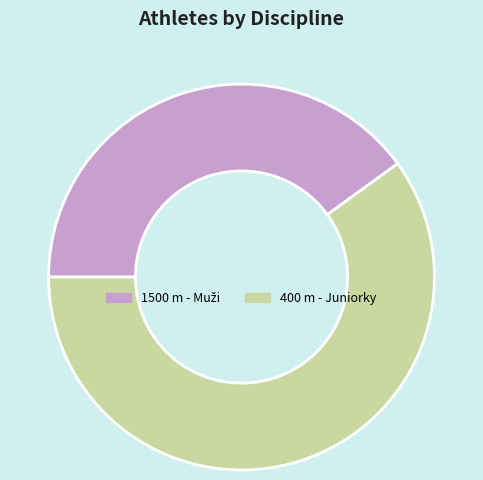

Is there any slice that represents more than half of the pie?

Yes